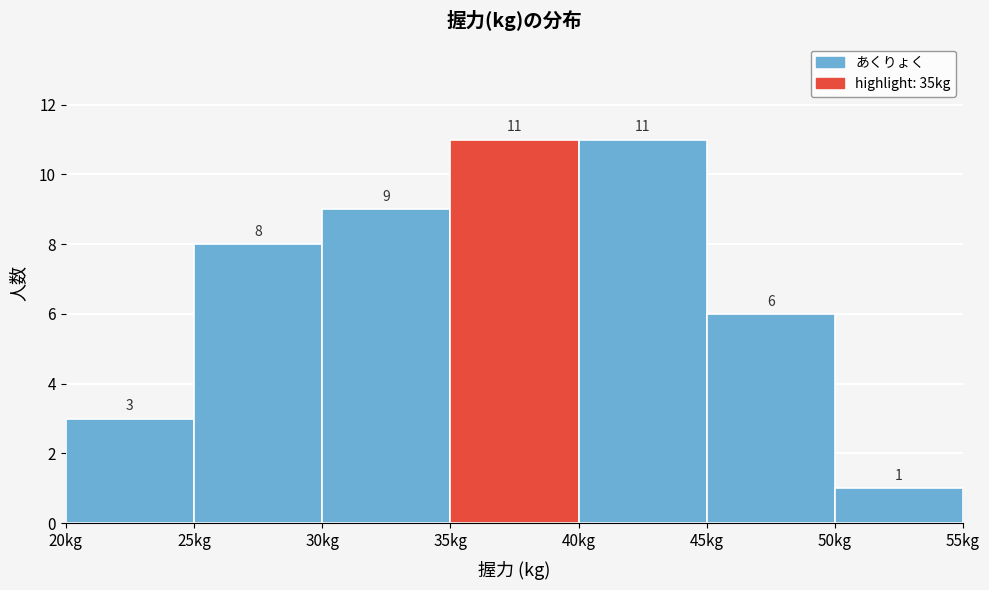

Reading left to right, list every bar in this chart as the range it spans on the x-axis followed by its height.

20 to 25: 3
25 to 30: 8
30 to 35: 9
35 to 40: 11
40 to 45: 11
45 to 50: 6
50 to 55: 1